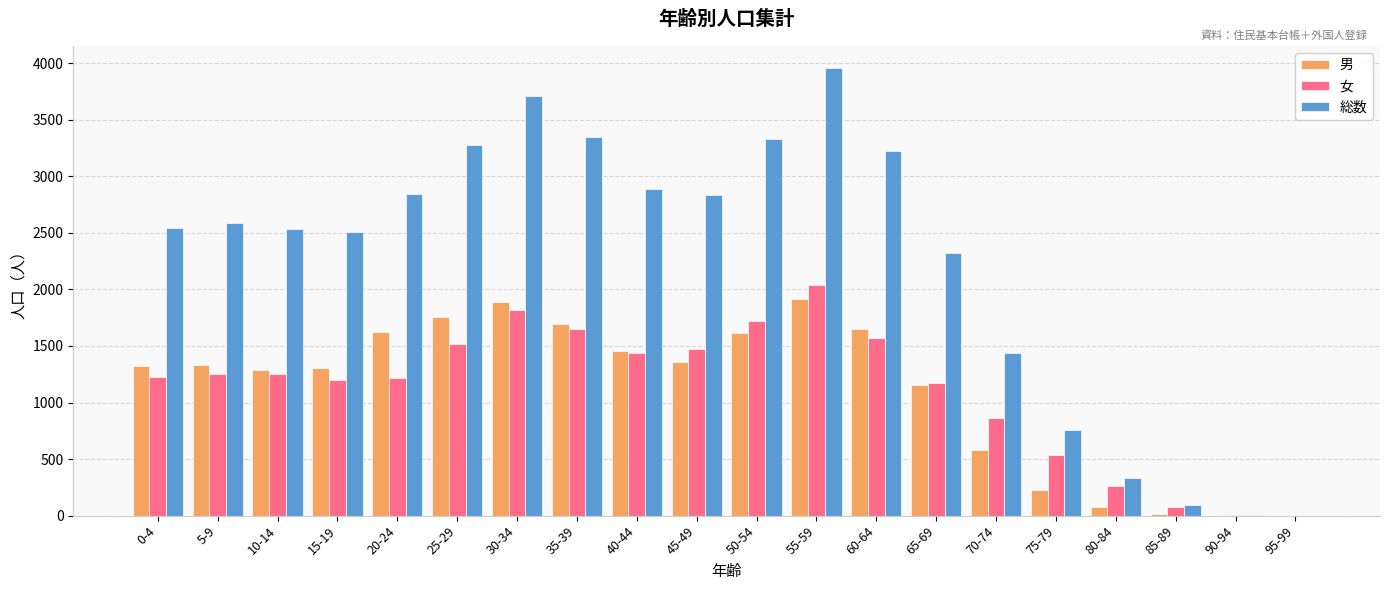

What is the average value of the 女 series?

1114